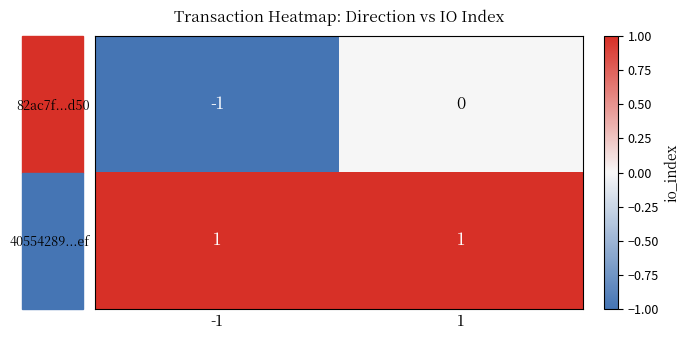

Which series has the largest total across all categories?

40554289...ef